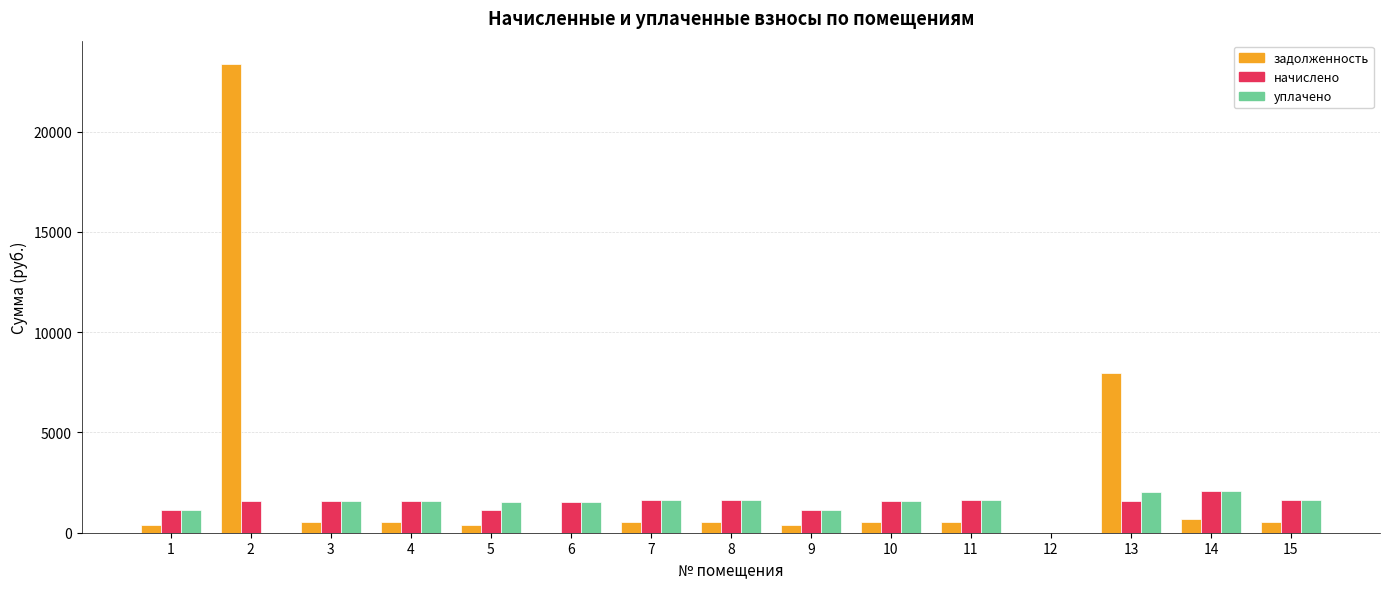

What is the sum of all начислено values?

21355.1